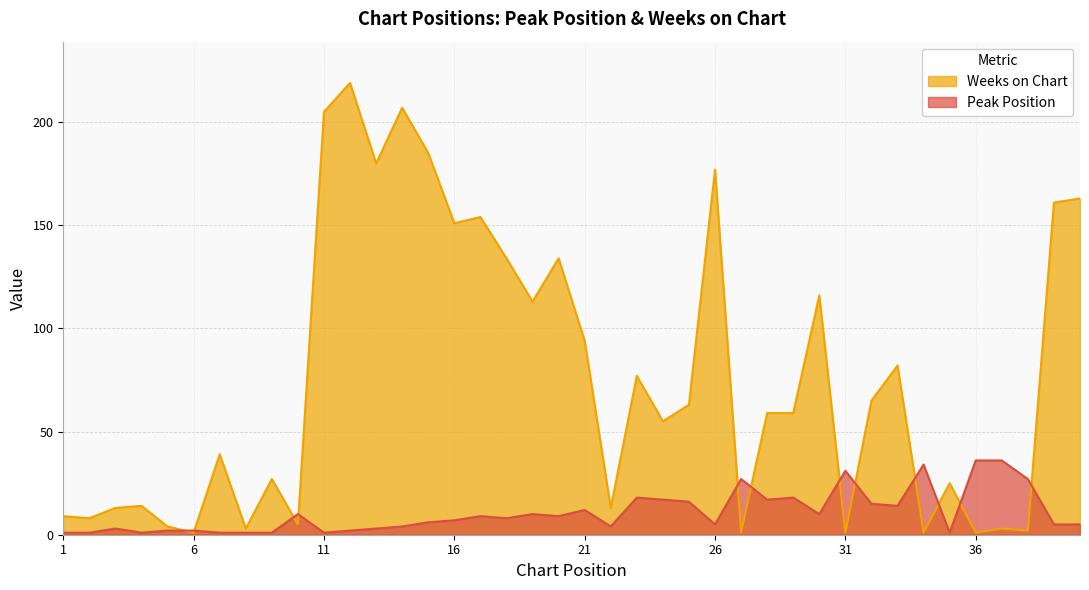

What is the difference between the Weeks on Chart values at 9 and 12?

192